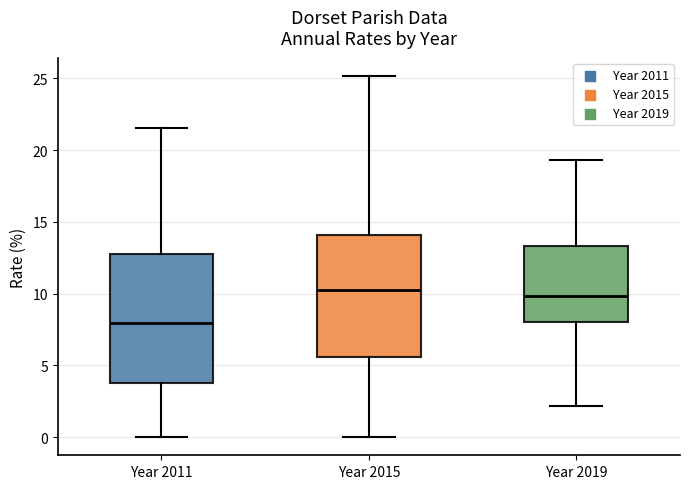

Reading left to right, transcribe this box plot: for each box, give where its median line is, the range the box spans, and where its two whiskers end, as read against the y-axis. The values are not printed on the chart, so give them approximately, as read against the axis.

Year 2011: median 8.0, box 4.0 to 13.0, whiskers 0.0 to 21.5
Year 2015: median 10.0, box 5.5 to 14.0, whiskers 0.0 to 25.0
Year 2019: median 10.0, box 8.0 to 13.5, whiskers 2.0 to 19.5